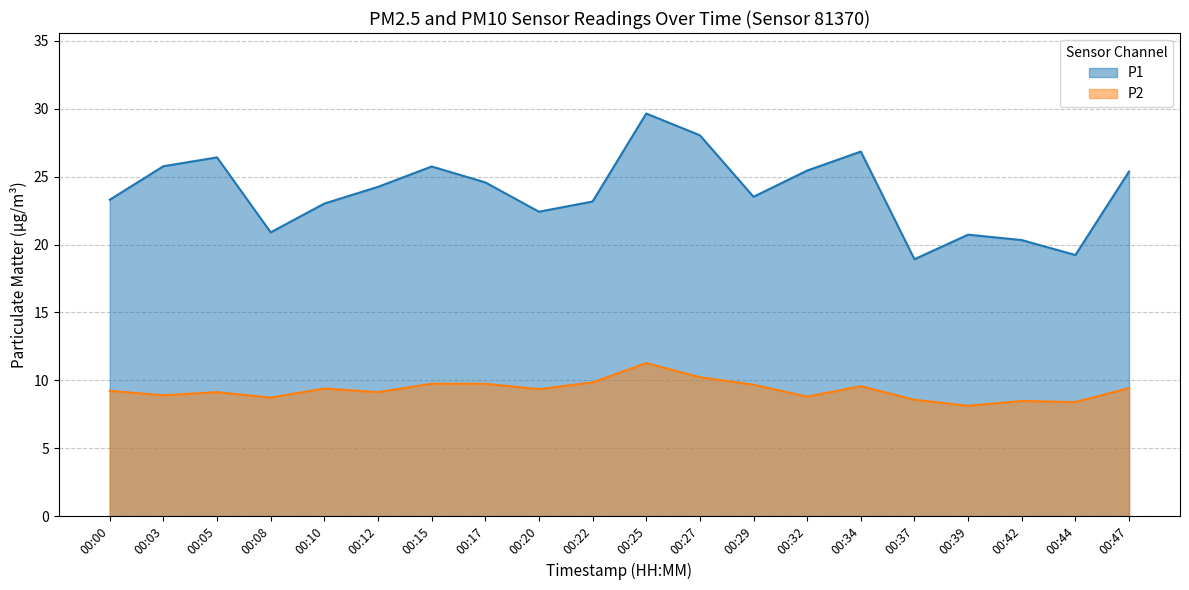

Is it true that P1 equals 24.6 at 00:17?

True